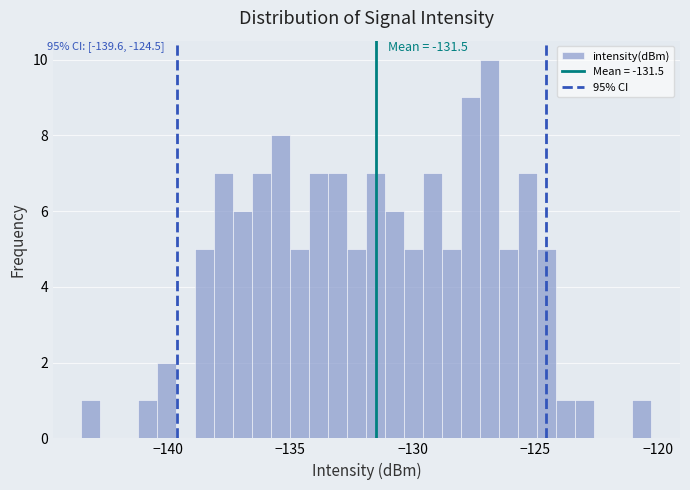

Read against the x-axis, roughly where is the centre of the tallest bar?

-127.0